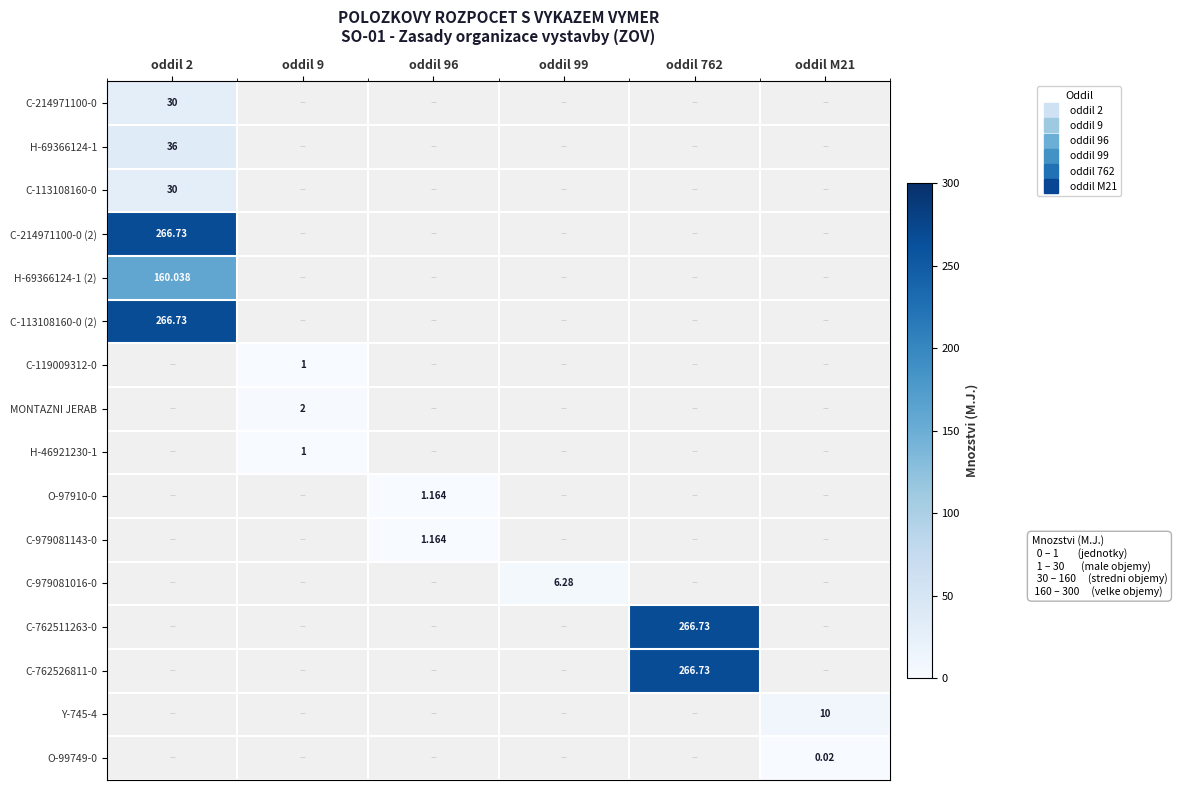

The value of H-69366124-1 (2) at oddil 2 is 160.0. True or false?

True